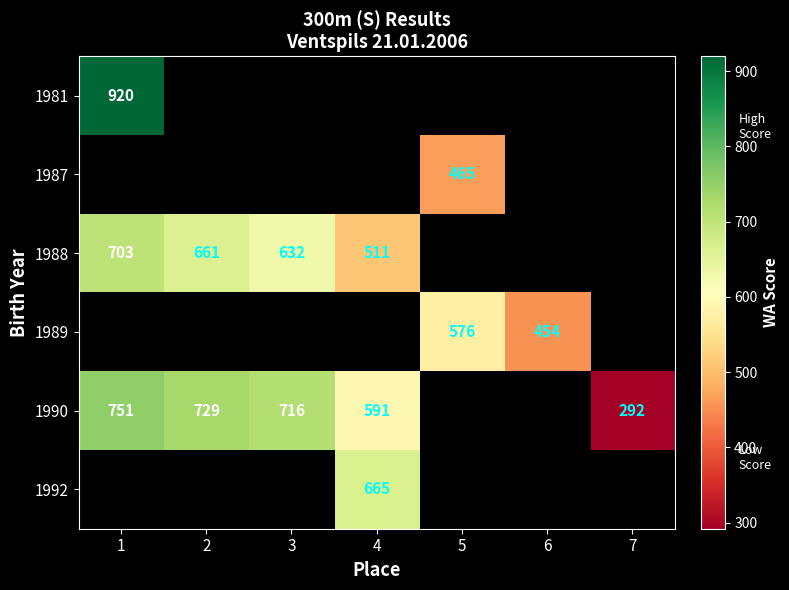

What is the sum of the 1990 values at 4 and 3?

1307